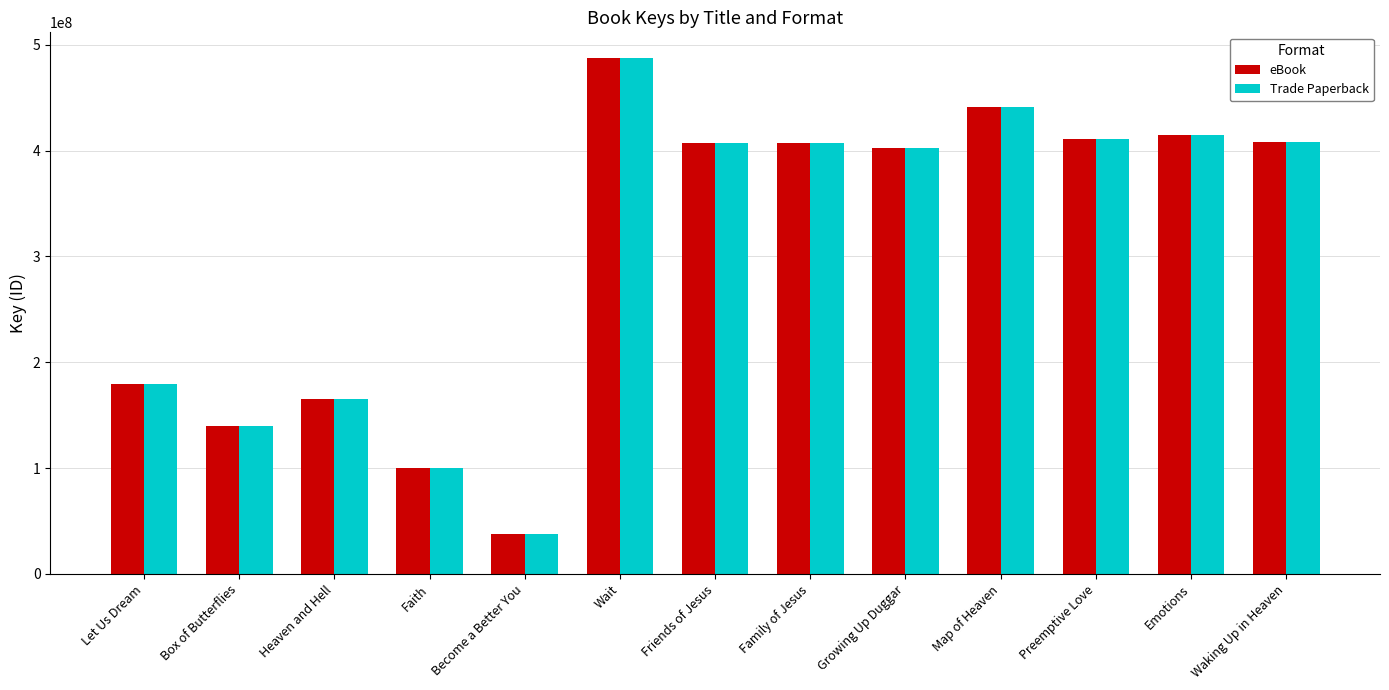

Is it true that Trade Paperback equals 402754806 at Growing Up Duggar?

True